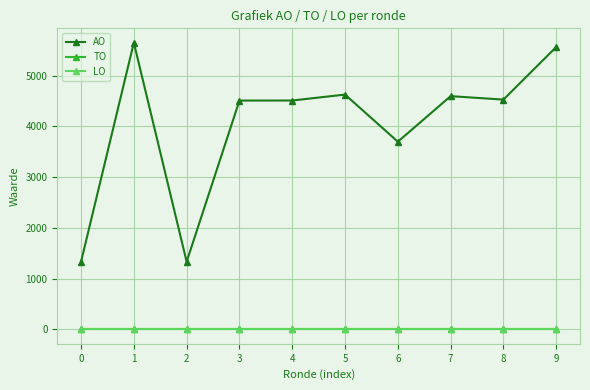

Does the chart have visible grid lines?

Yes